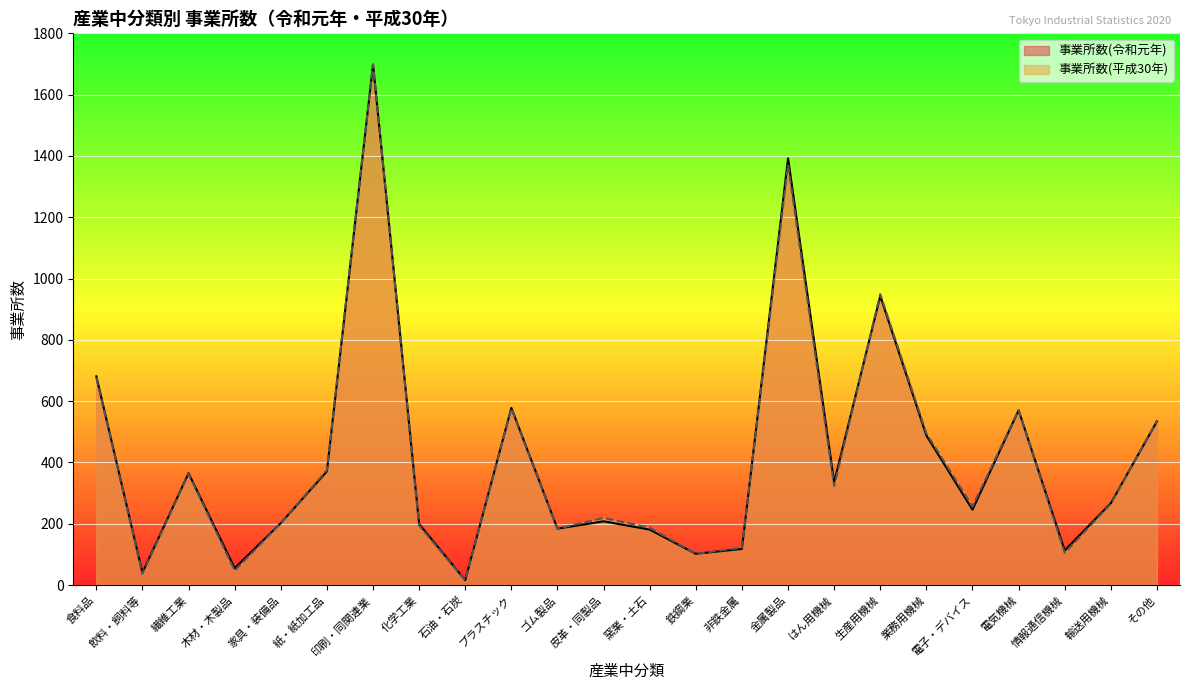

Which series ends up on top after the final intersection of 事業所数(平成30年) and 事業所数(令和元年)?

事業所数(平成30年)